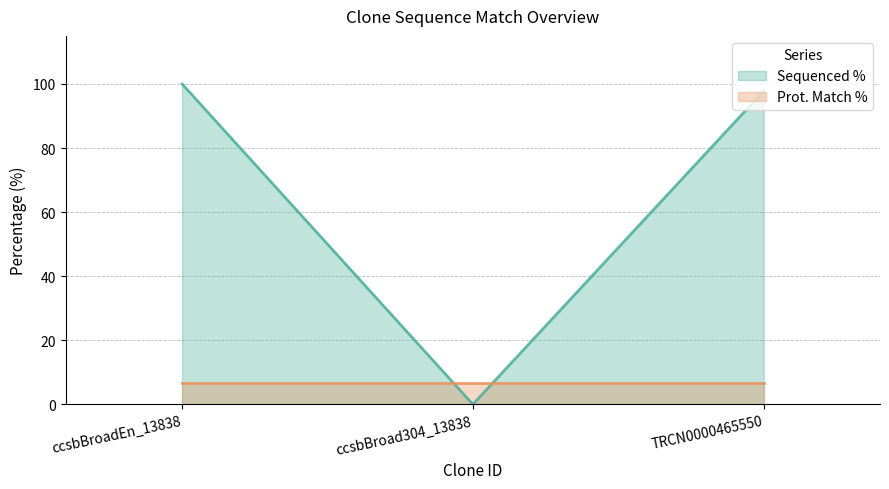

The value at ccsbBroad304_13838 is -37.4. True or false?

False